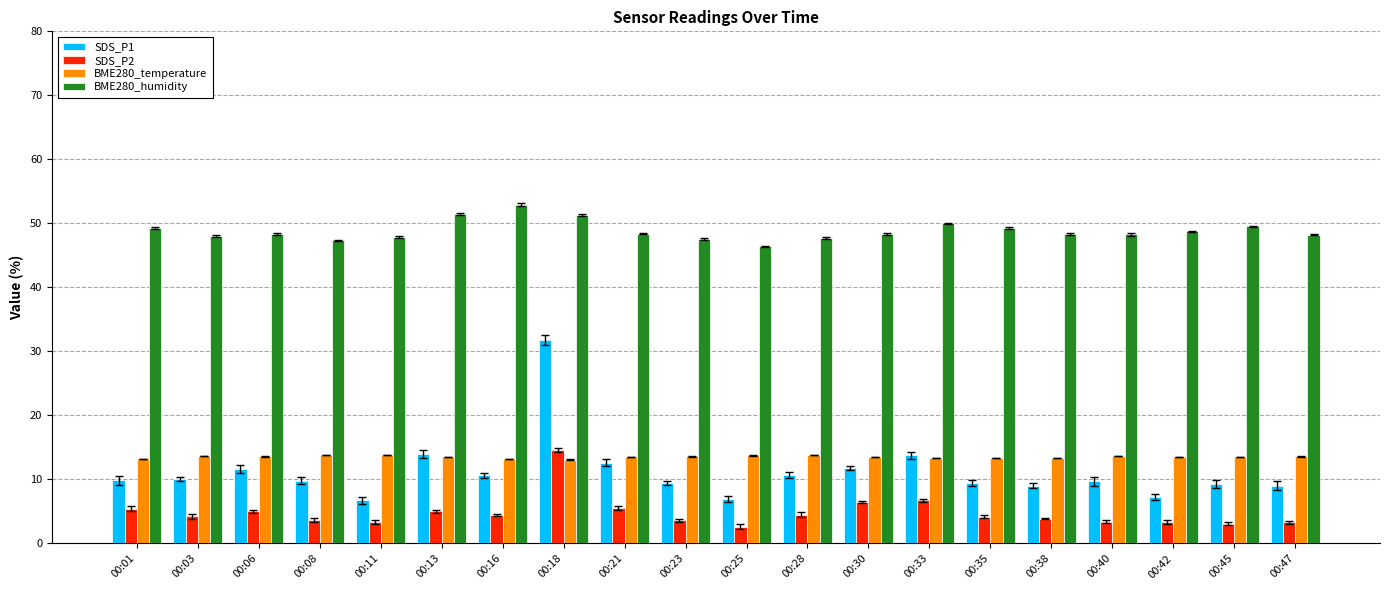

Which series has the largest range (max minus min)?

SDS_P1